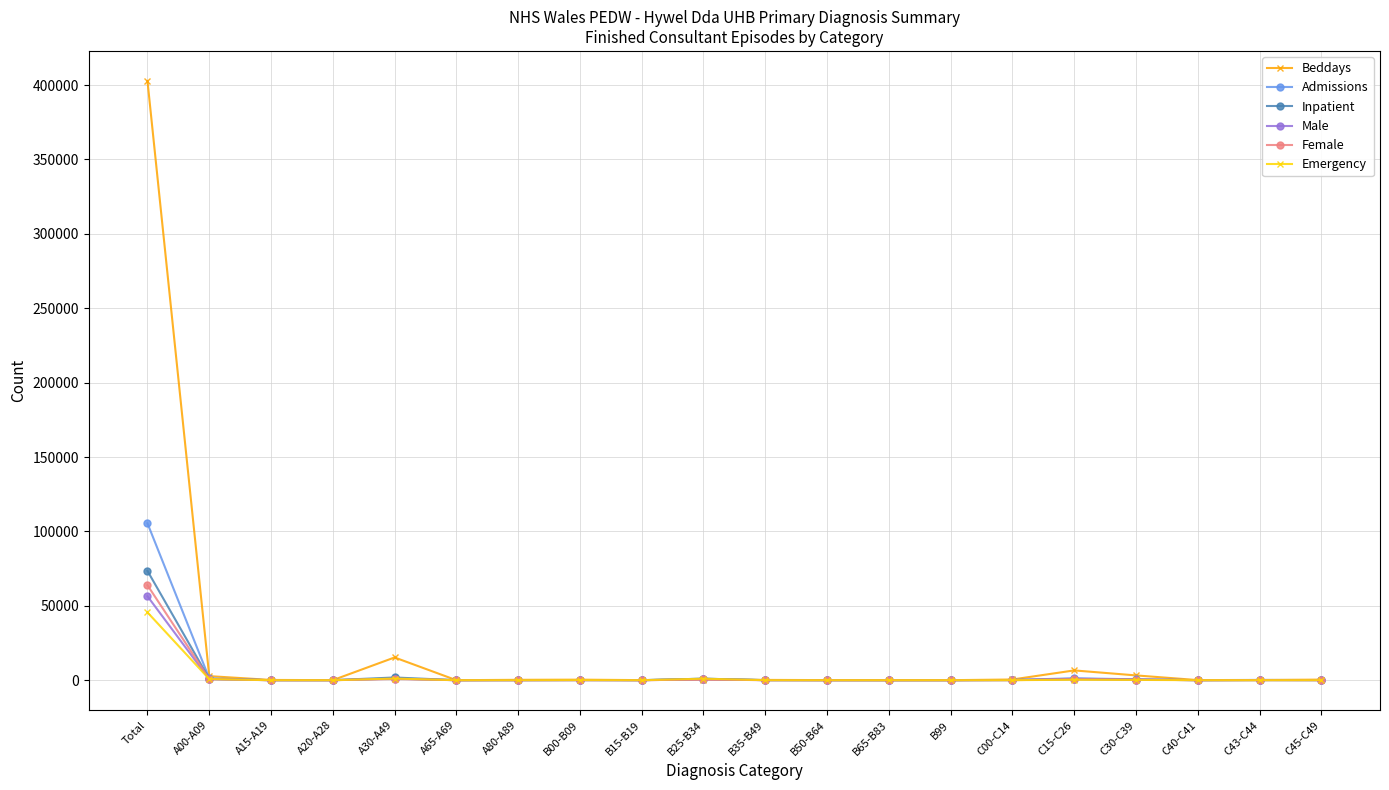

True or false: Beddays has a value of 702694 at Total.

False